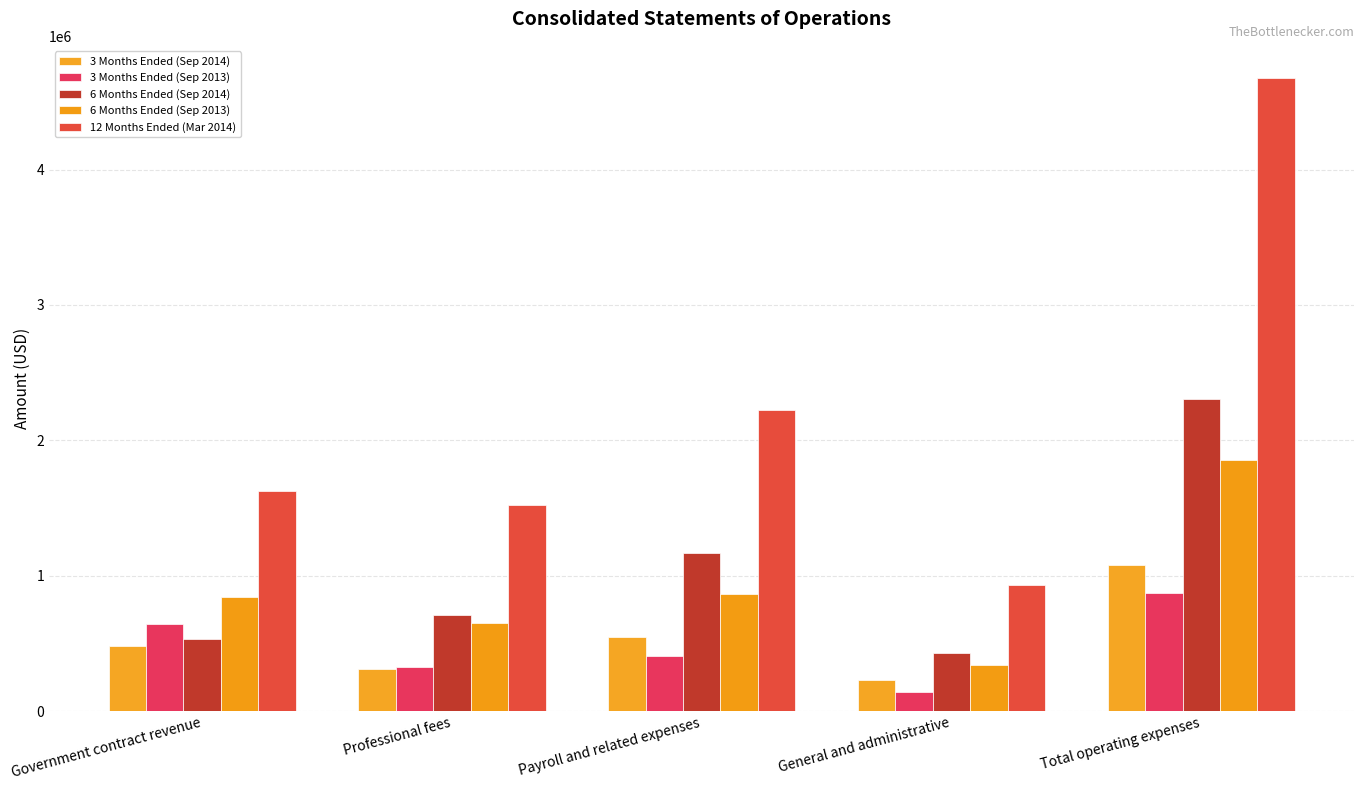

What is the difference between the highest and lowest values at Total operating expenses?

3805014